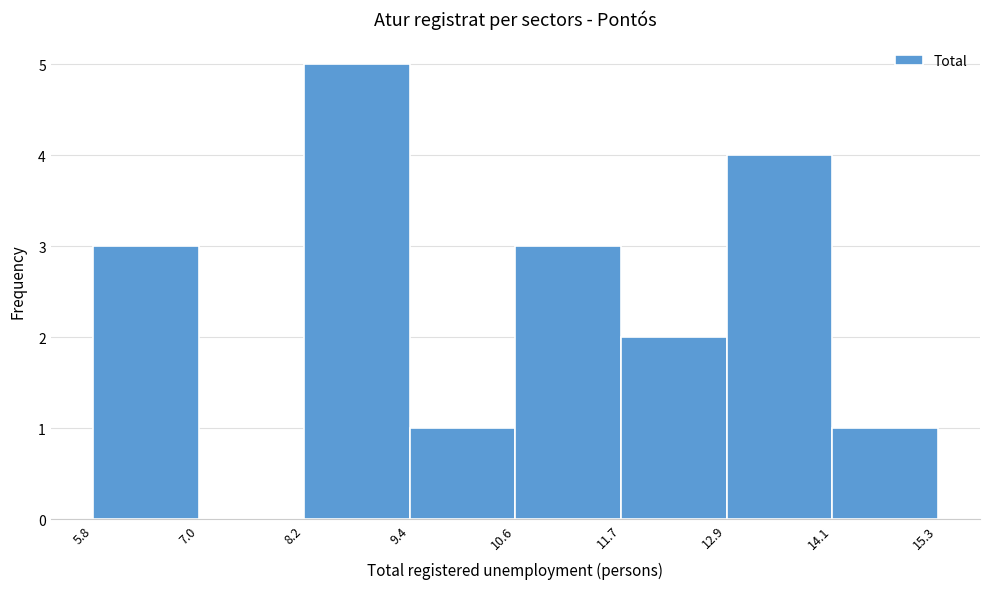

Reading left to right, transcribe this chart: for each bar, give the range it covers on the x-axis and its height. The values are not printed on the chart, so give them approximately, as read against the axis.

5.8 to 7.0: 3
7.0 to 8.2: 0
8.2 to 9.4: 5
9.4 to 10.6: 1
10.6 to 11.7: 3
11.7 to 12.9: 2
12.9 to 14.1: 4
14.1 to 15.3: 1